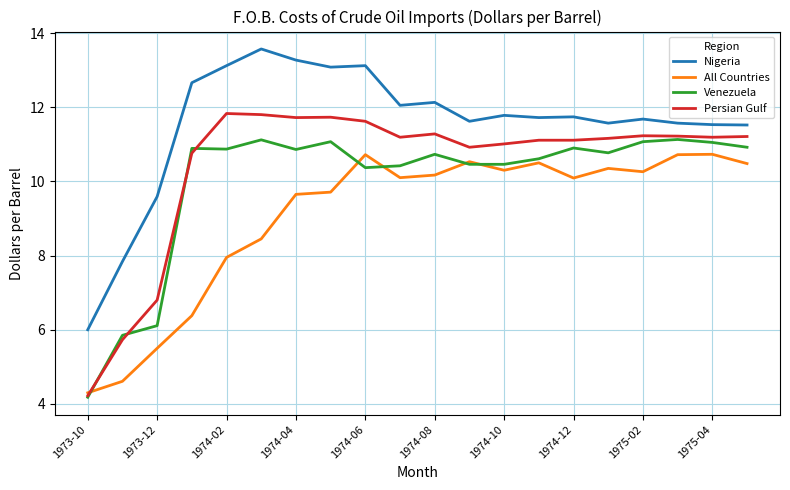

True or false: Nigeria and Persian Gulf cross at least once.

False